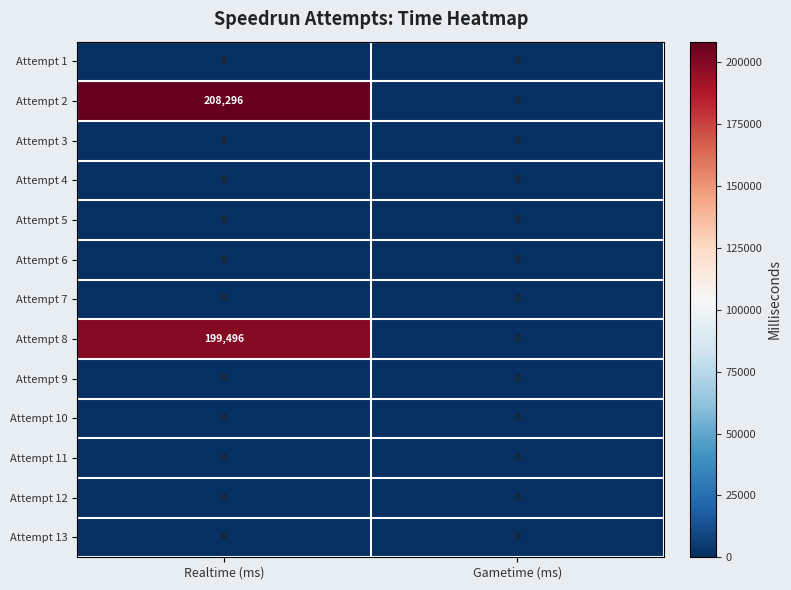

Reading left to right, extract all data points from this chart.

Attempt 1: Realtime (ms)=0	Gametime (ms)=0
Attempt 2: Realtime (ms)=208296	Gametime (ms)=0
Attempt 3: Realtime (ms)=0	Gametime (ms)=0
Attempt 4: Realtime (ms)=0	Gametime (ms)=0
Attempt 5: Realtime (ms)=0	Gametime (ms)=0
Attempt 6: Realtime (ms)=0	Gametime (ms)=0
Attempt 7: Realtime (ms)=0	Gametime (ms)=0
Attempt 8: Realtime (ms)=199496	Gametime (ms)=0
Attempt 9: Realtime (ms)=0	Gametime (ms)=0
Attempt 10: Realtime (ms)=0	Gametime (ms)=0
Attempt 11: Realtime (ms)=0	Gametime (ms)=0
Attempt 12: Realtime (ms)=0	Gametime (ms)=0
Attempt 13: Realtime (ms)=0	Gametime (ms)=0